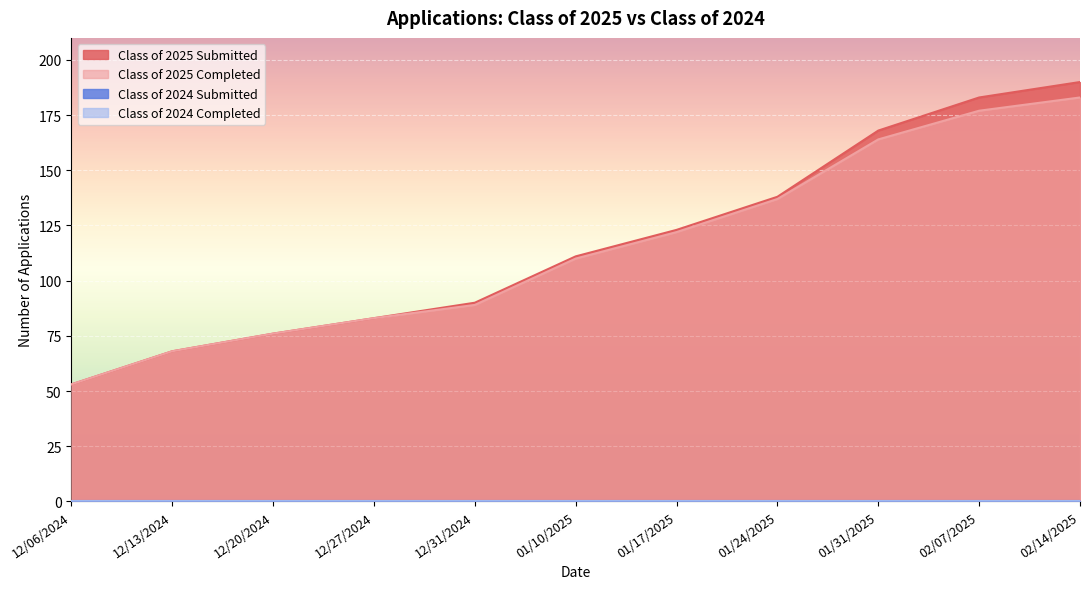

Reading left to right, transcribe all the data shown in this chart.

Class of 2025 Submitted: 53	68	76	83	90	111	123	138	168	183	190
Class of 2025 Completed: 53	68	76	83	89	110	122	137	164	177	183